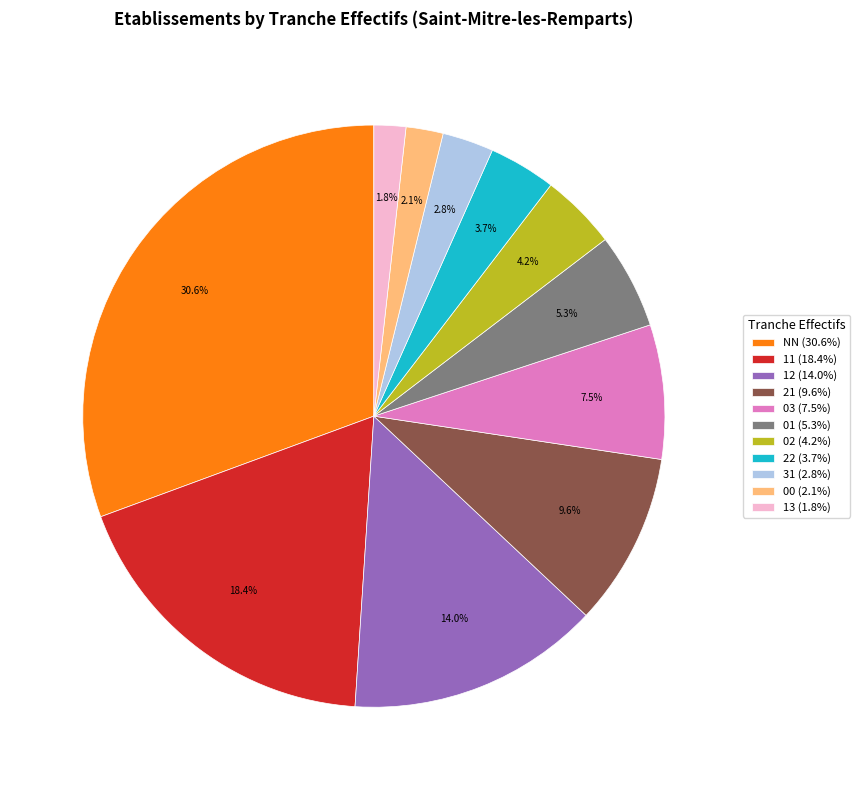

To the nearest percent, what is the average slice percentage?

9%